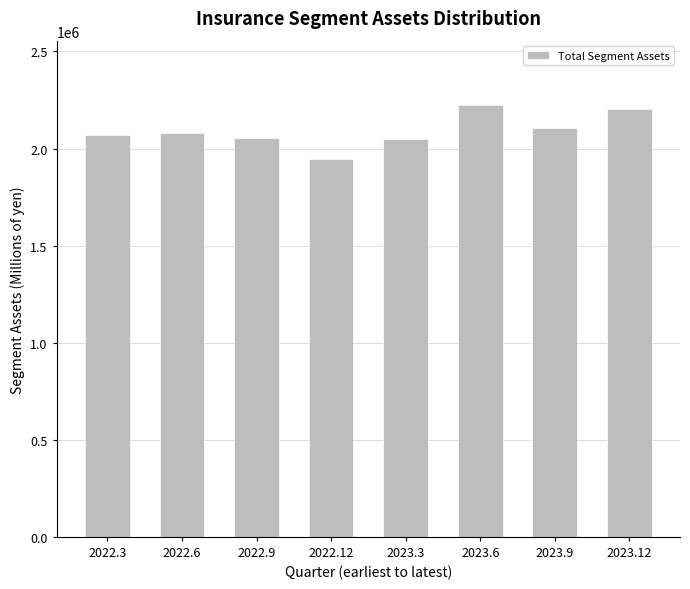

The value at 2022.3 is 1276078. True or false?

False